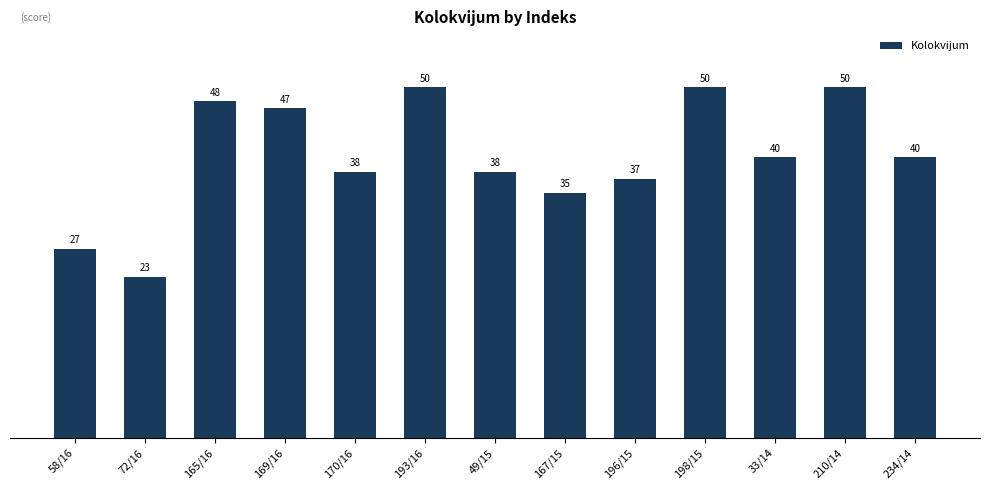

What is the maximum value shown in the chart?

50